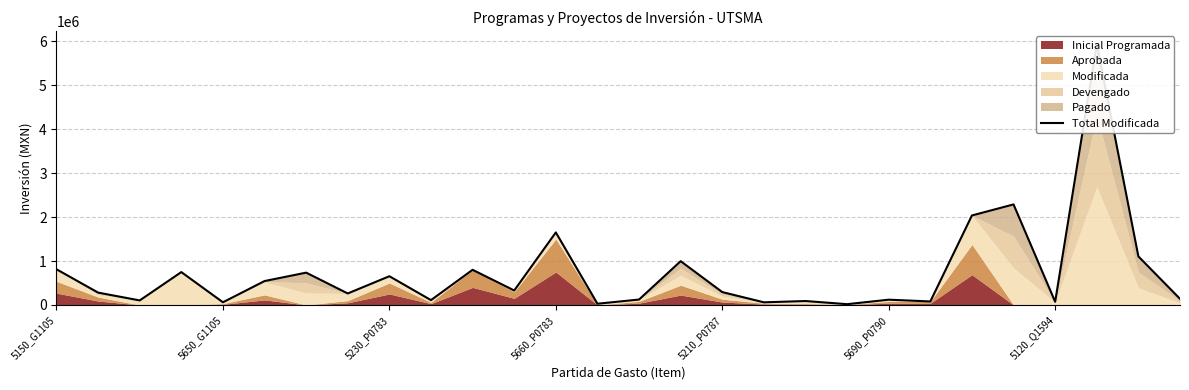

How many points are lower than both their immediate neighbors (excluding endpoints)?

10